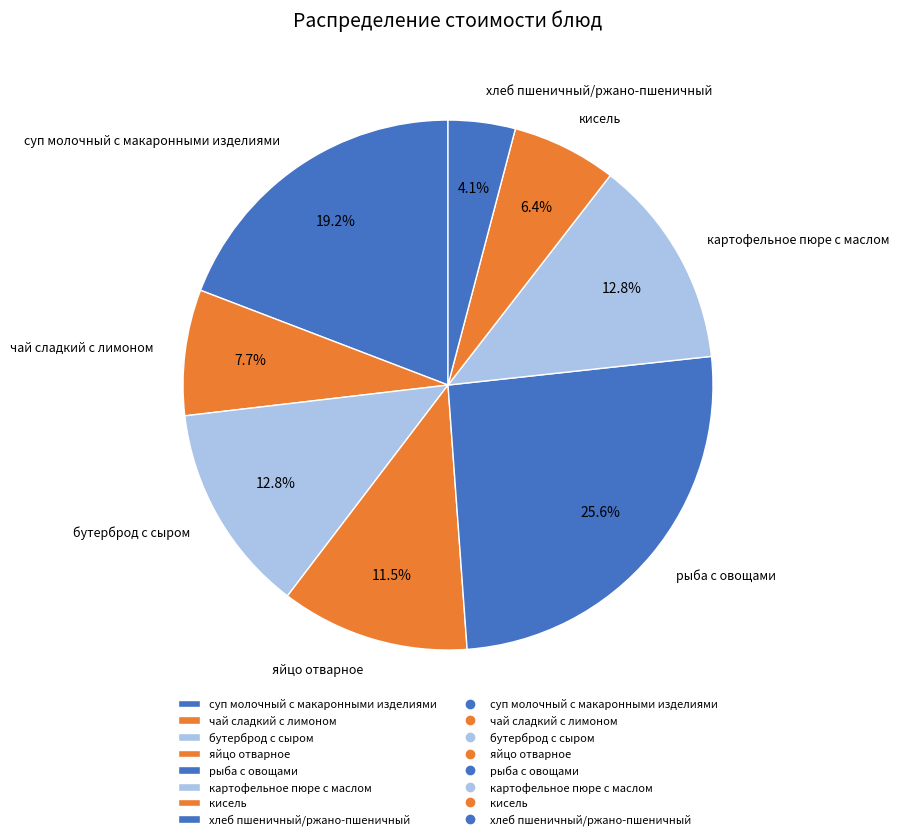

Combined, what portion of the pie is рыба с овощами and кисель?

32.0%